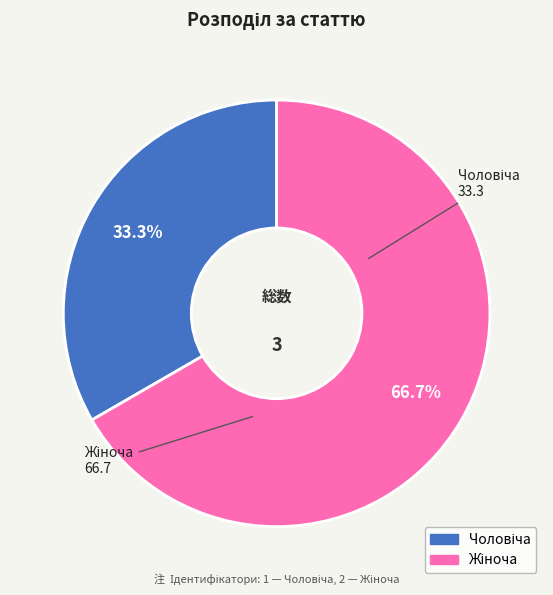

Is there any slice that represents more than half of the pie?

Yes